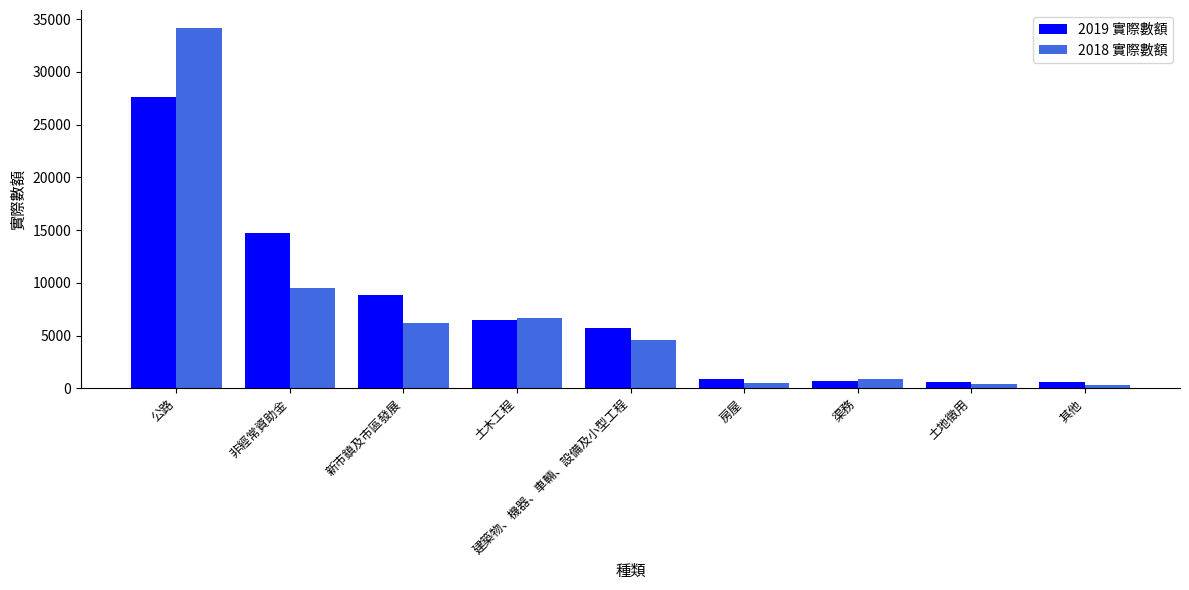

What is the greatest value displayed?

34148